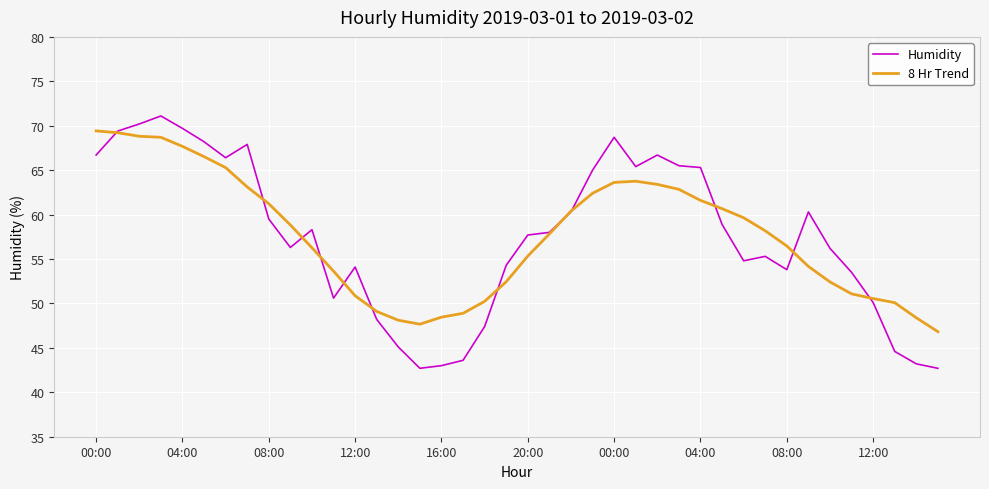

What is the smallest value displayed?

42.7